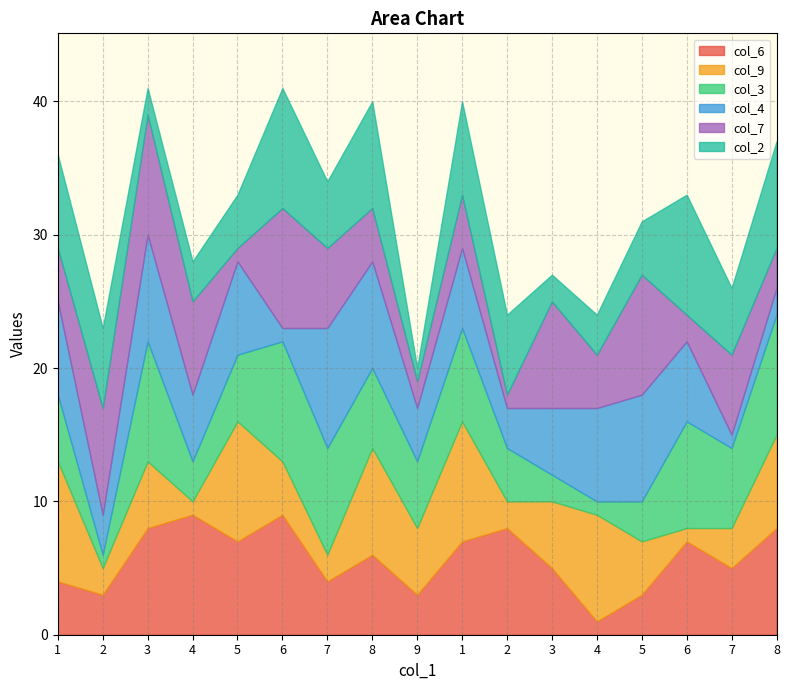

Which series has the largest total across all categories?

col_6